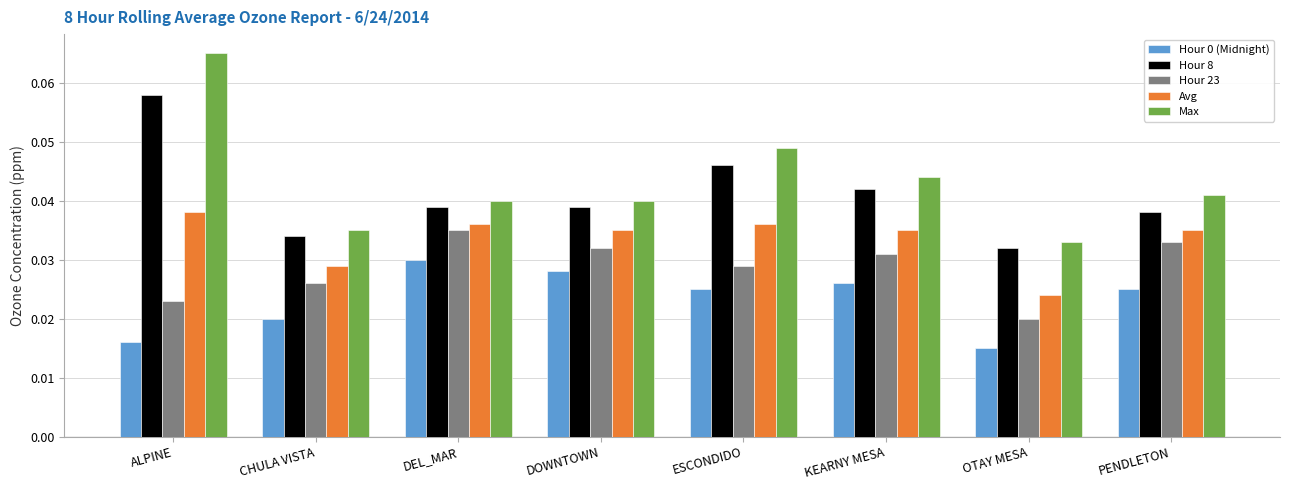

Which series has the widest spread of values?

Max